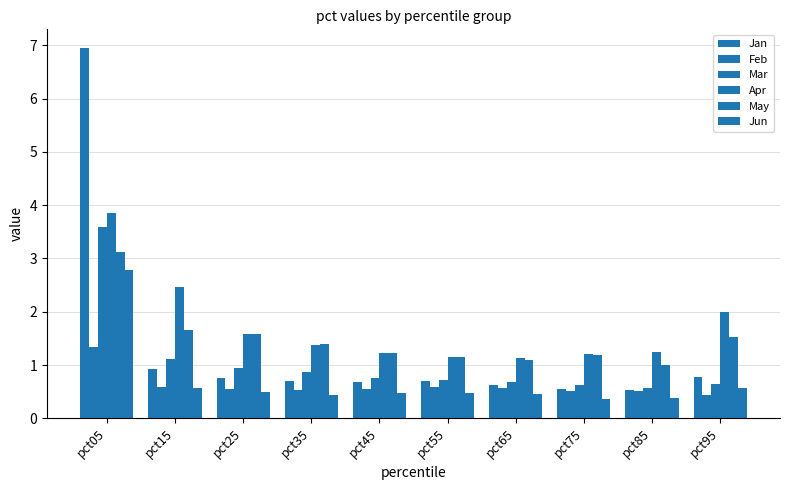

Read the May value at pct75.

1.2